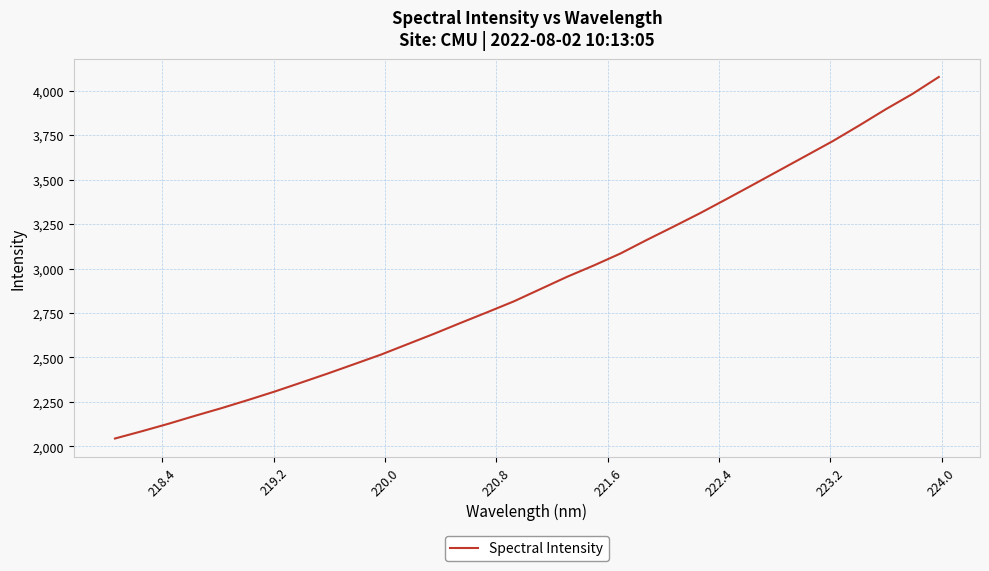

How many series are shown in this chart?

1